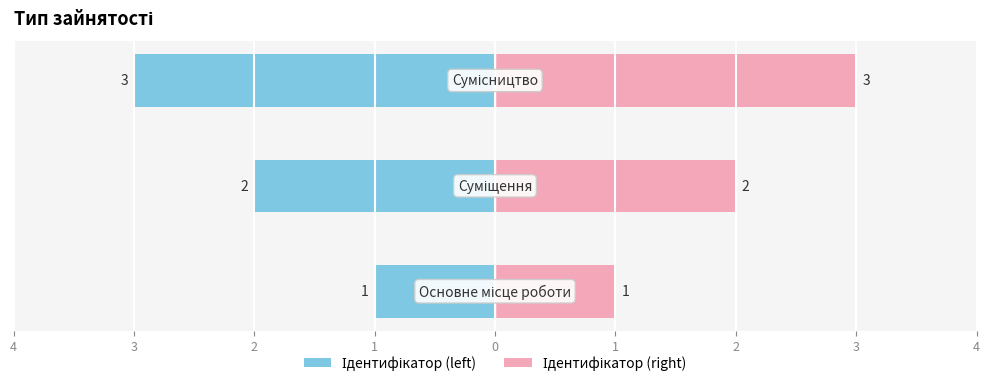

What is the value of the Ідентифікатор (left) bar at the 3rd from the left?

-3